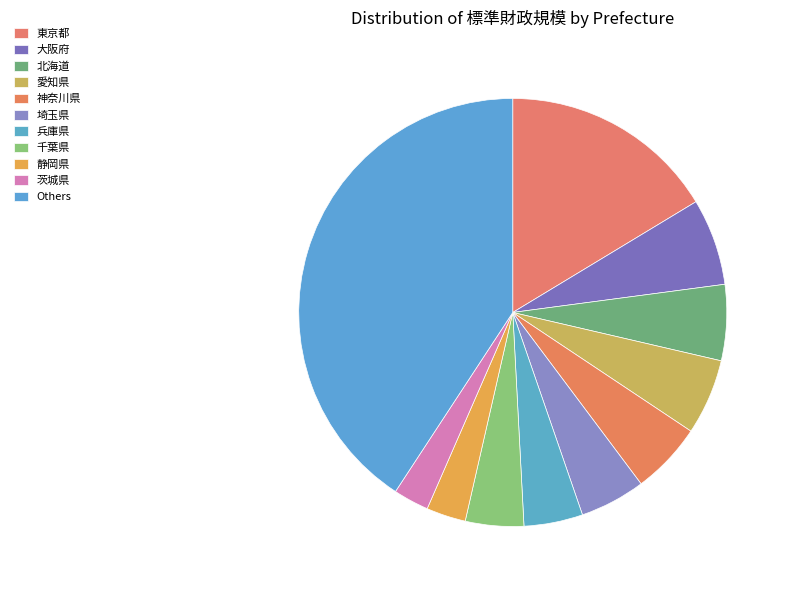

How many slices are in this pie chart?

11